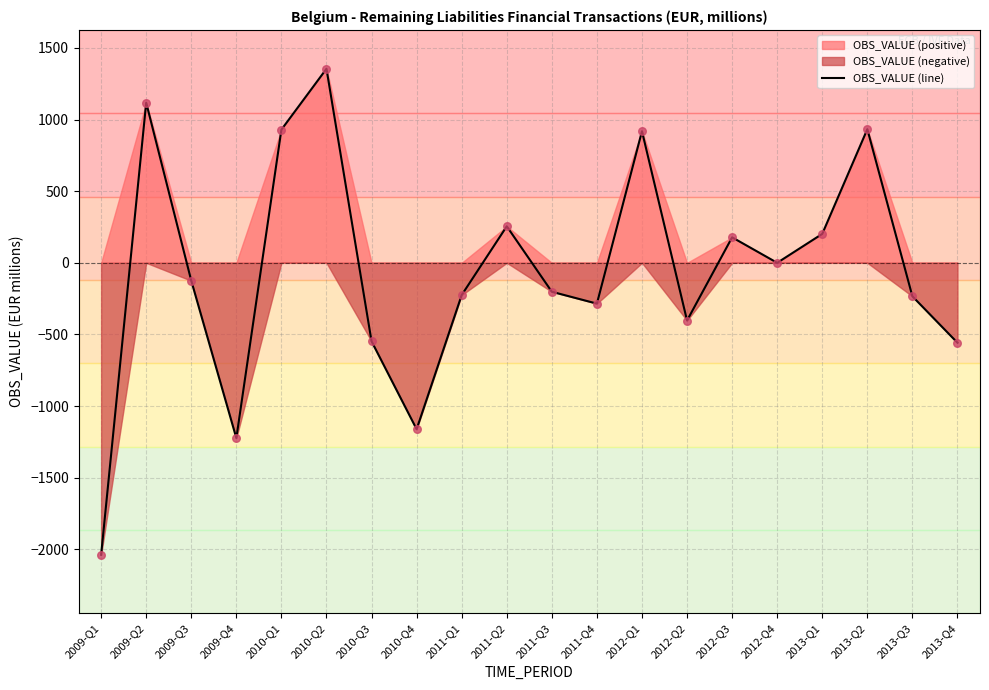

Between 2009-Q2 and 2009-Q1, which is larger?

2009-Q2